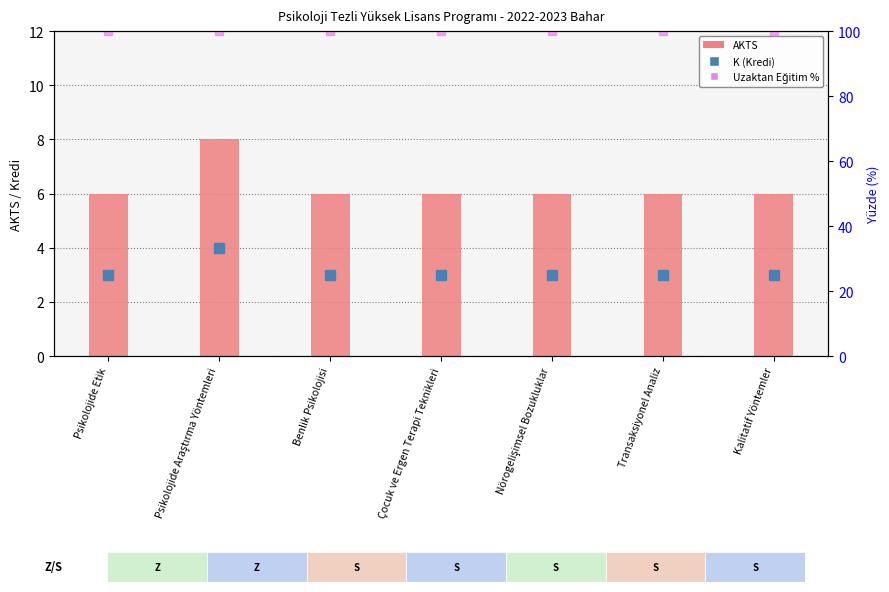

What is the difference between the highest and lowest values at Benlik Psikolojisi?

94